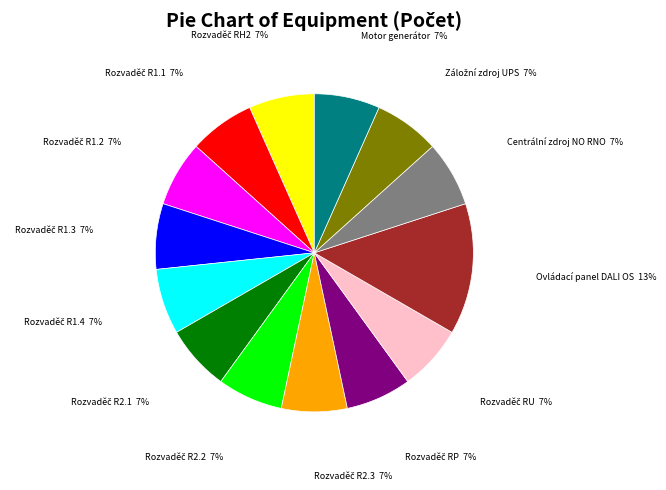

What is the largest slice in the pie chart?

Ovládací panel DALI OS